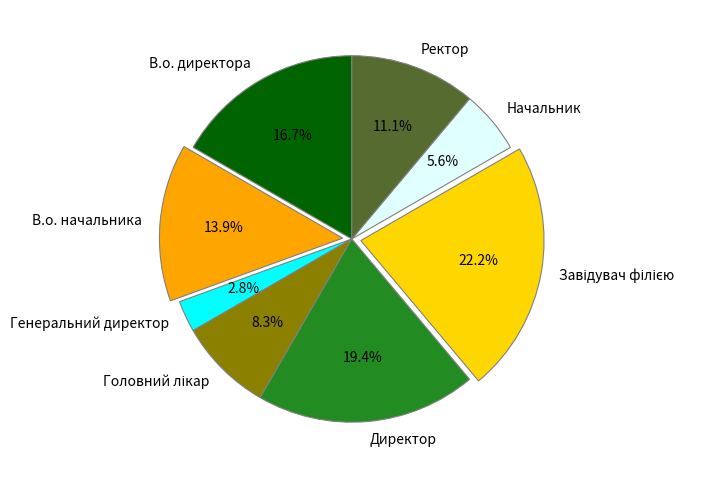

What percentage do Ректор and В.о. начальника together represent?

25.0%